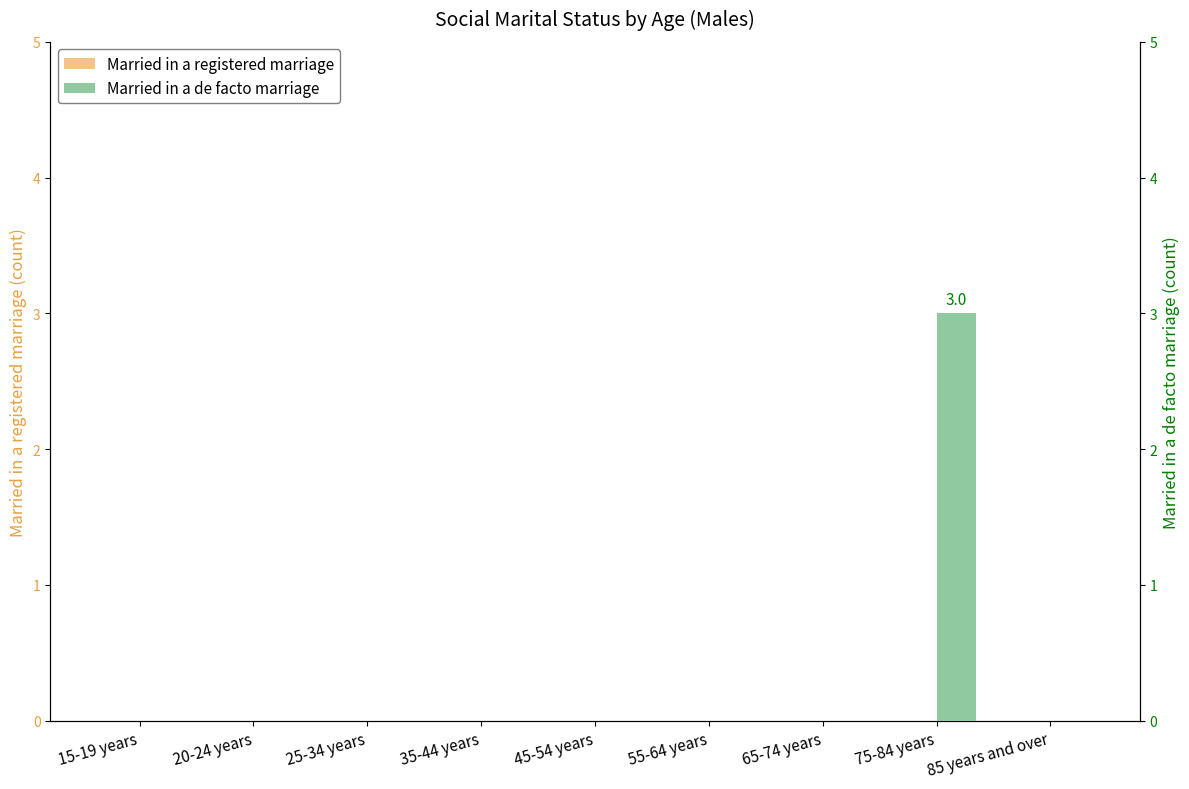

Reading left to right, list all the values displayed in this chart.

Married in a registered marriage: 0	0	0	0	0	0	0	0	0
Married in a de facto marriage: 0	0	0	0	0	0	0	3	0